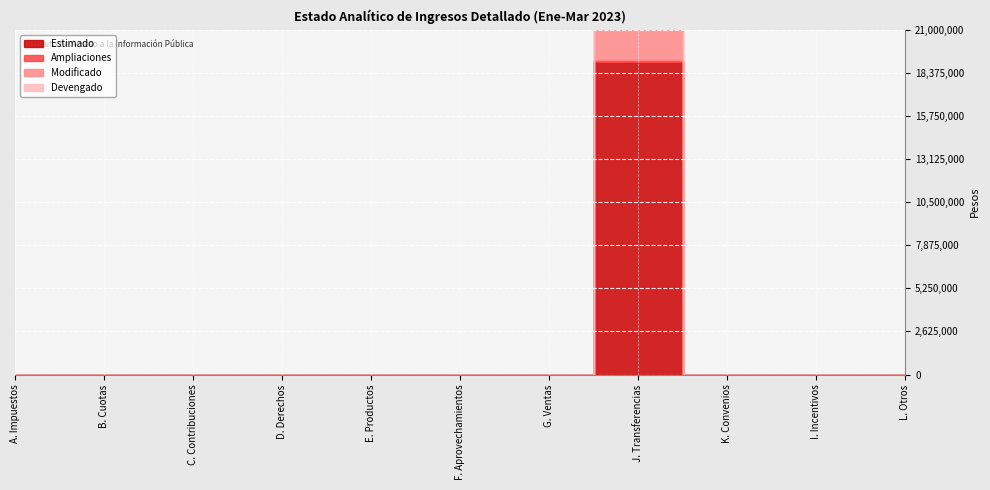

Rank the series by their maximum value, from highest to lowest.

Modificado, Estimado, Devengado, Ampliaciones